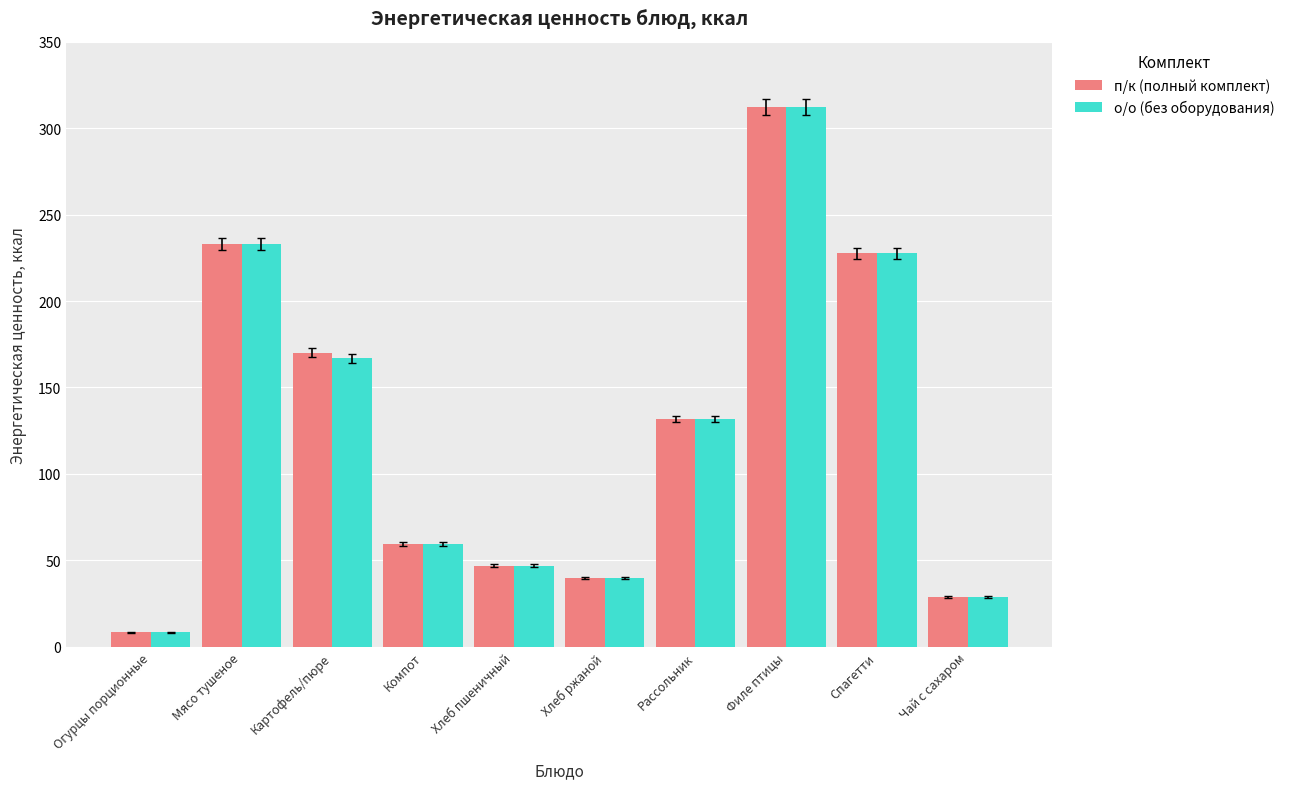

How many groups of bars are there?

10